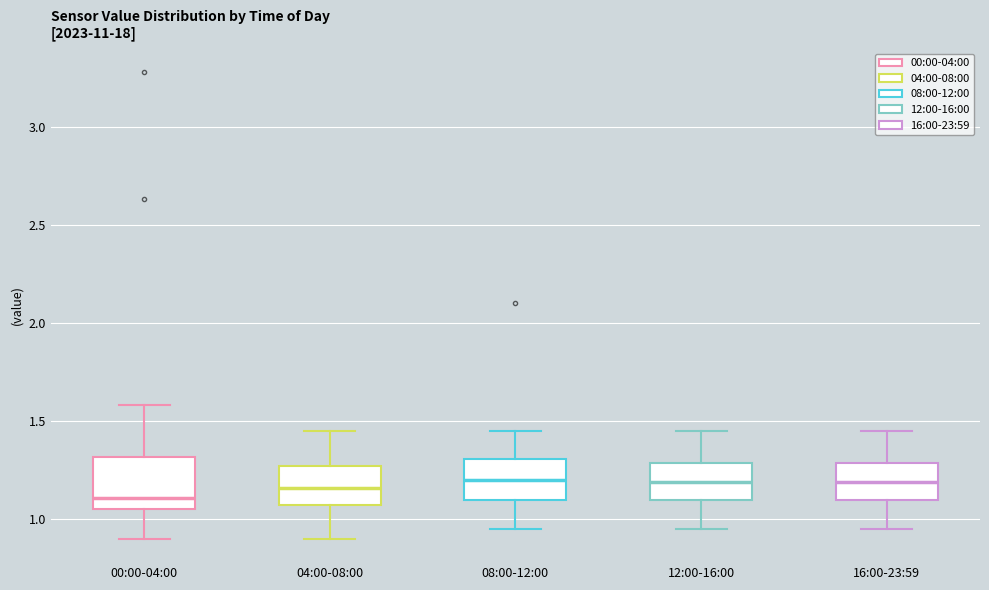

Reading left to right, transcribe this box plot: for each box, give where its median line is, the range the box spans, and where its two whiskers end, as read against the y-axis. The values are not printed on the chart, so give them approximately, as read against the axis.

00:00-04:00: median 1.10, box 1.05 to 1.30, whiskers 0.90 to 1.60
04:00-08:00: median 1.15, box 1.05 to 1.25, whiskers 0.90 to 1.45
08:00-12:00: median 1.20, box 1.10 to 1.30, whiskers 0.95 to 1.45
12:00-16:00: median 1.20, box 1.10 to 1.30, whiskers 0.95 to 1.45
16:00-23:59: median 1.20, box 1.10 to 1.30, whiskers 0.95 to 1.45